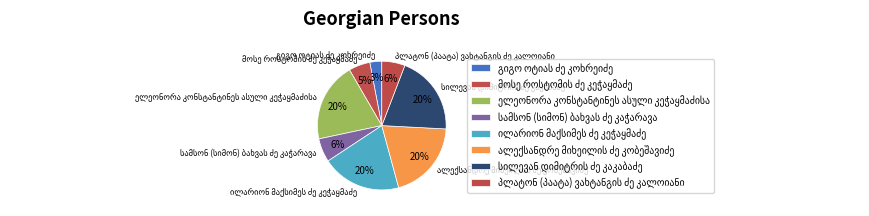

Does any single category account for the majority?

No